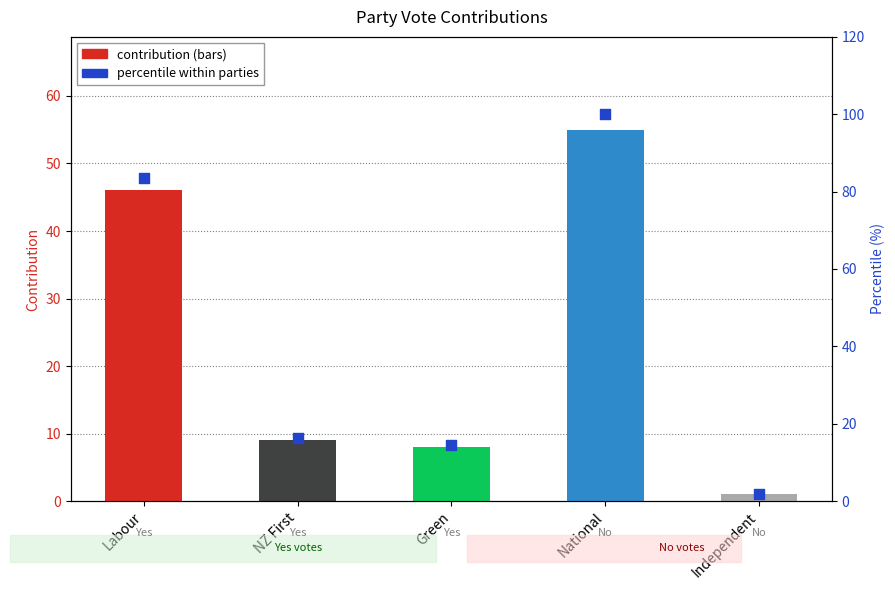

Between Labour and Green, which is larger?

Labour